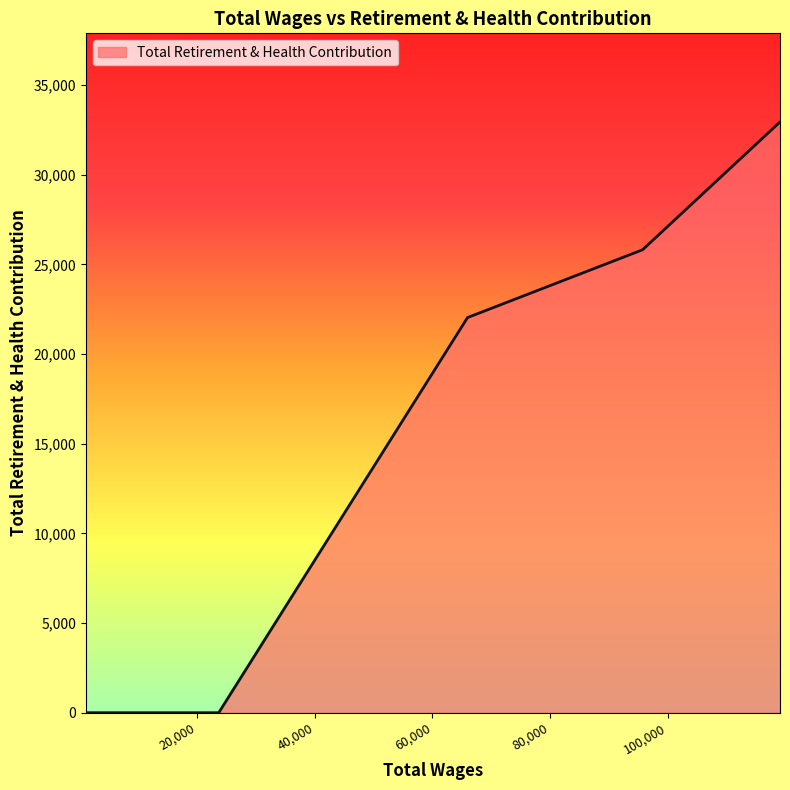

What is the difference between the maximum and minimum values?

32940